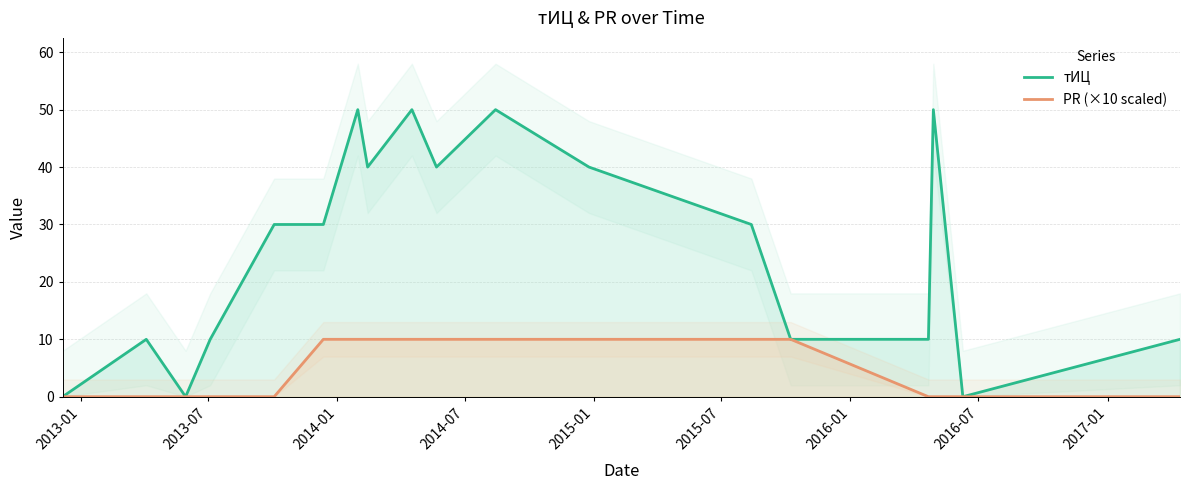

Which series has the largest range (max minus min)?

тИЦ